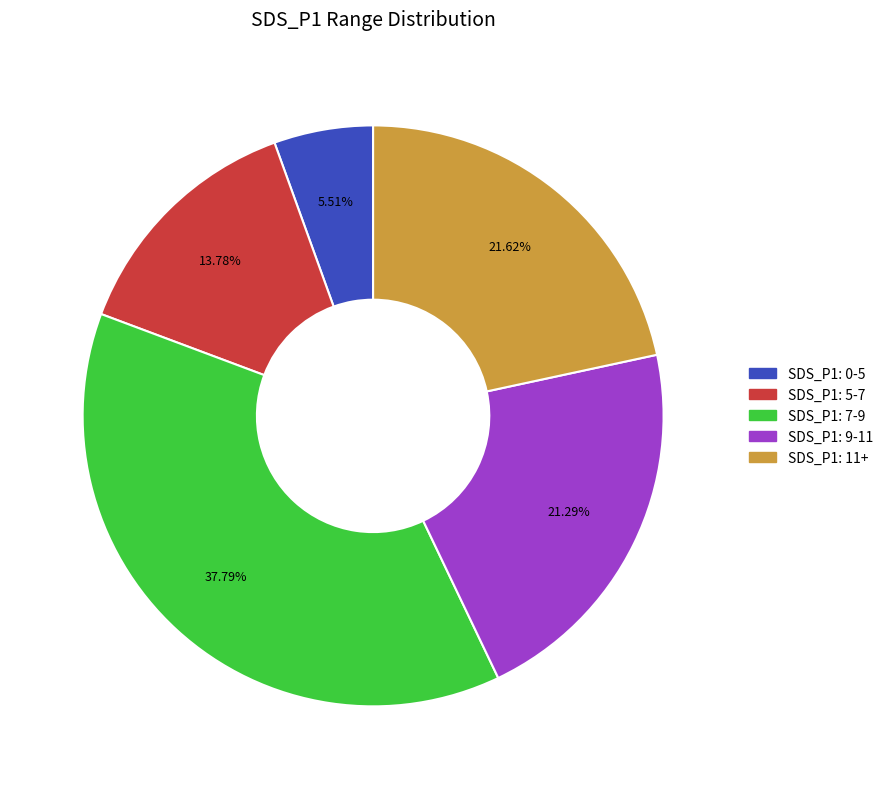

How many segments does this pie chart have?

5